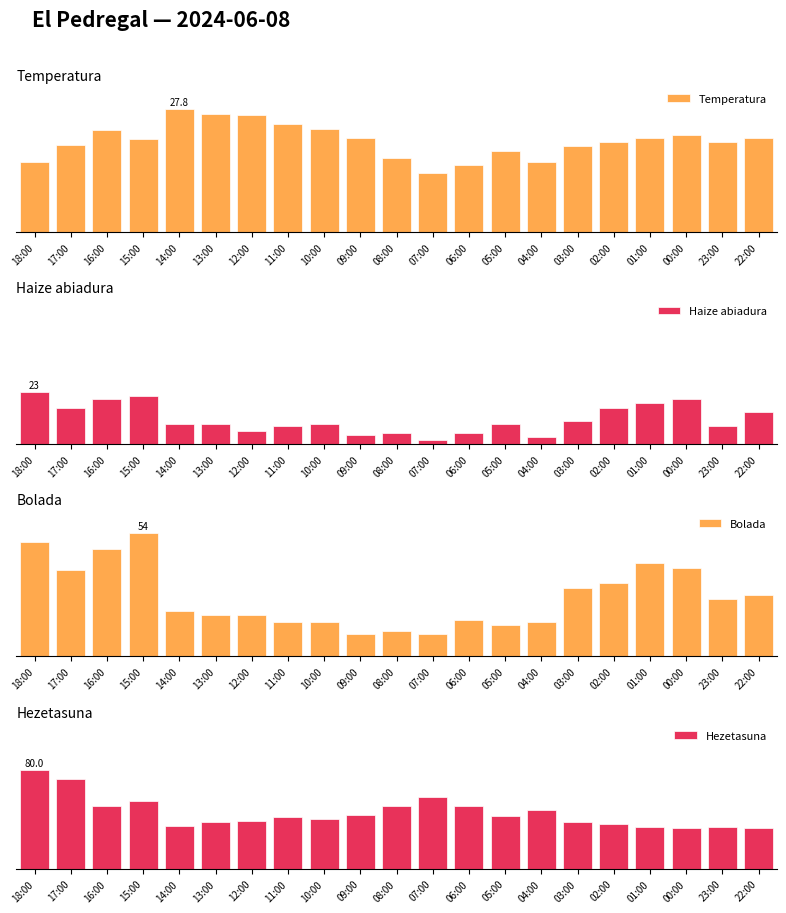

At which category is the sum across all series the highest?

18:00